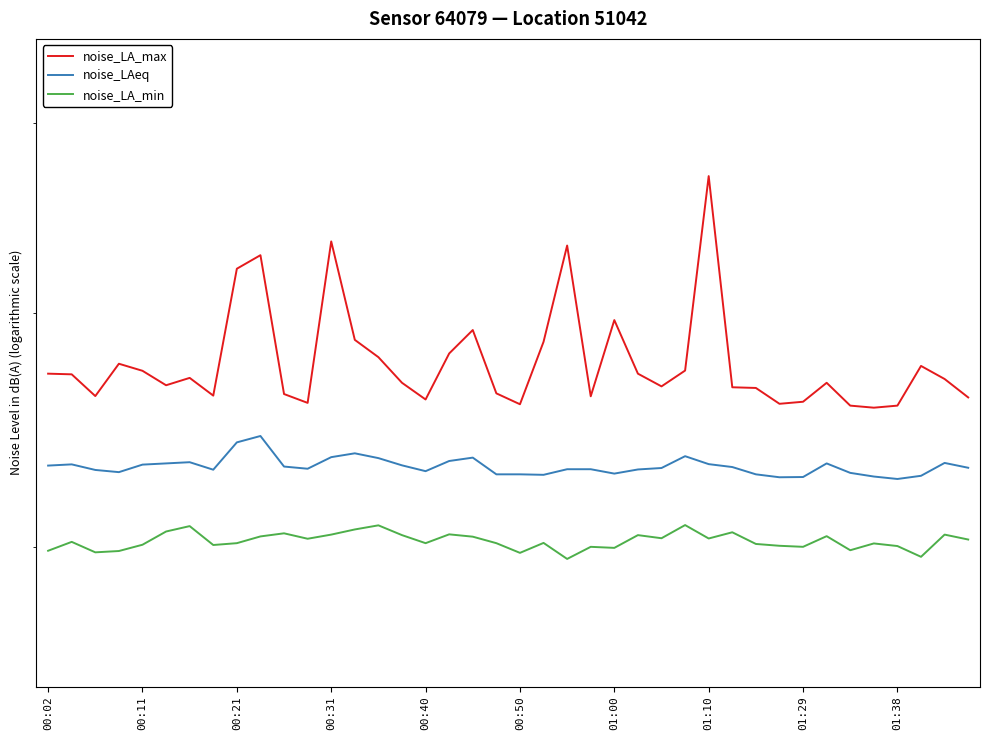

What is the approximate value of noise_LAeq at 00:50?

43.3